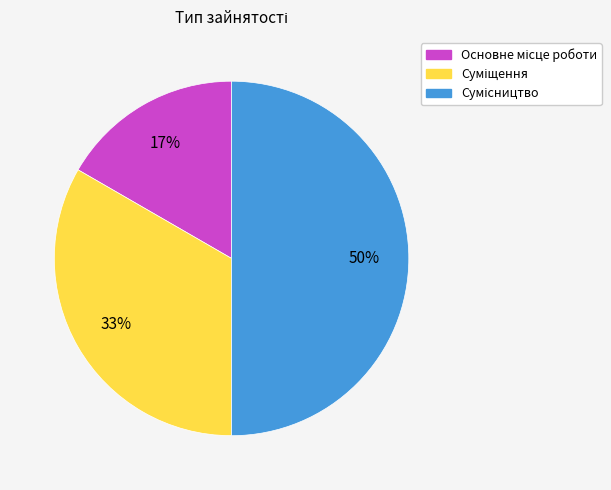

To the nearest percent, what is the difference between the largest and smallest slice percentages?

33%